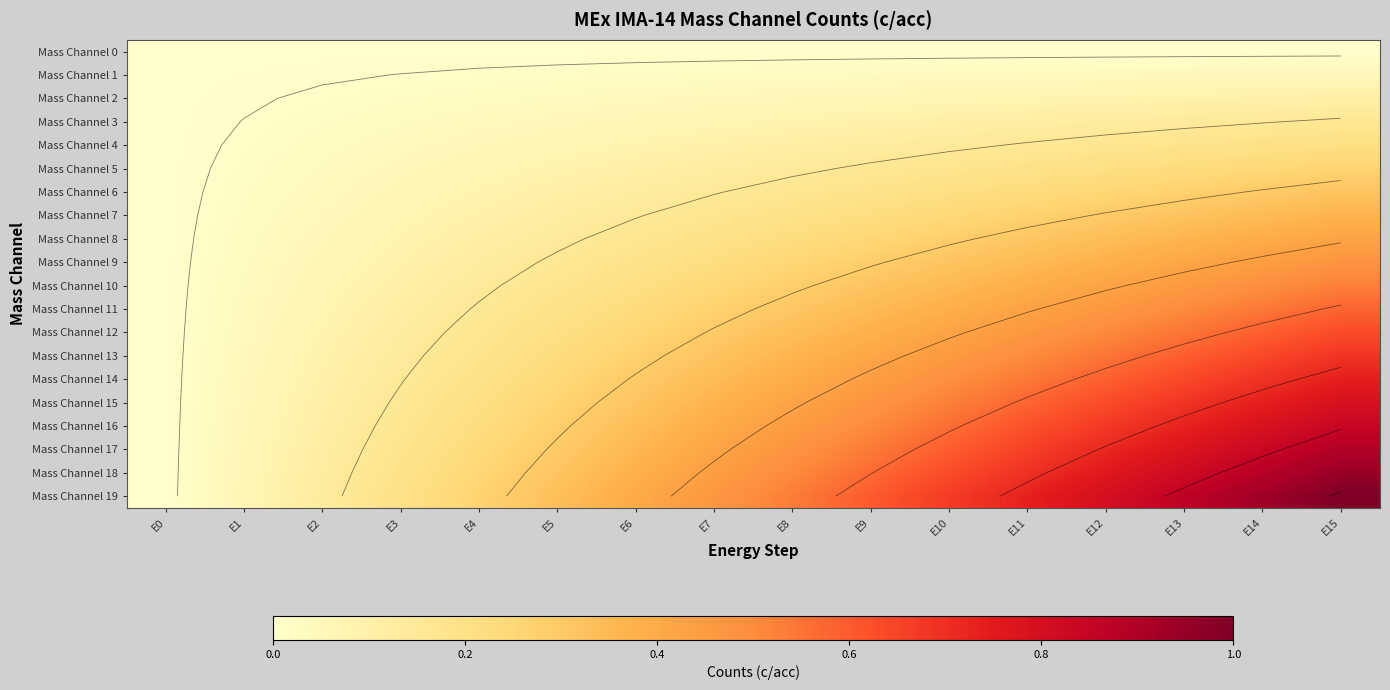

At which category is the sum across all series the highest?

E15